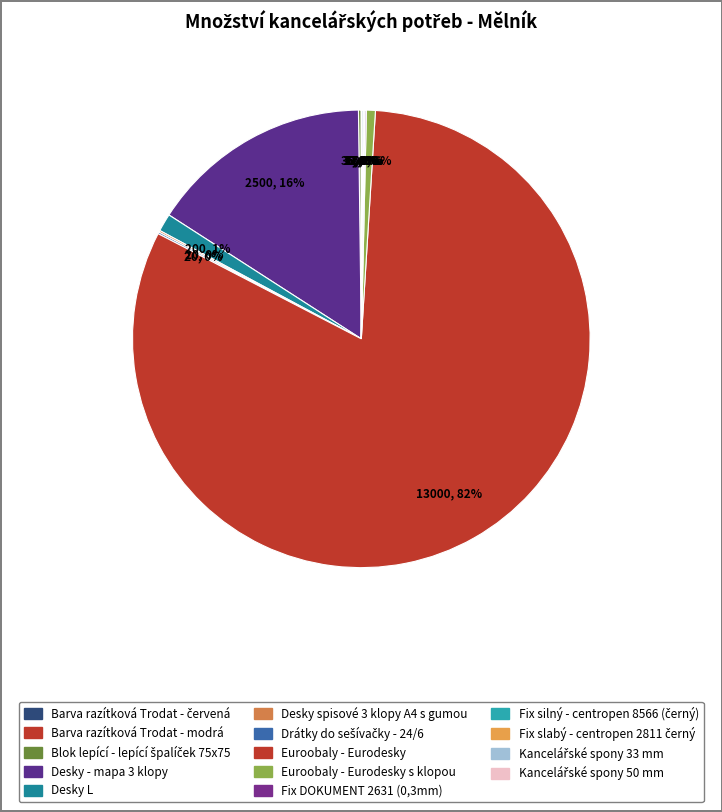

True or false: Euroobaly - Eurodesky s klopou accounts for 1% of the total.

True